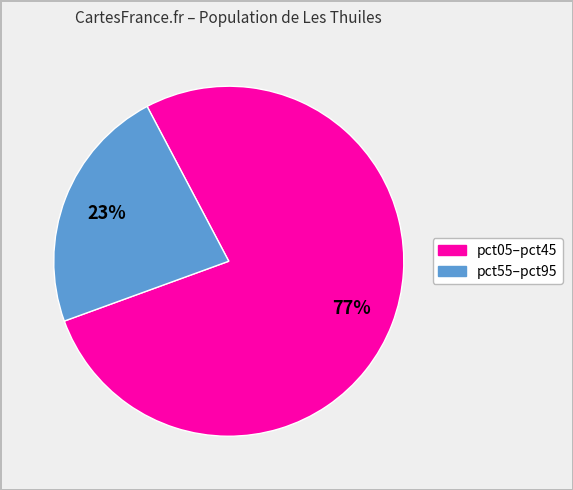

To the nearest percent, what is the average slice percentage?

50%